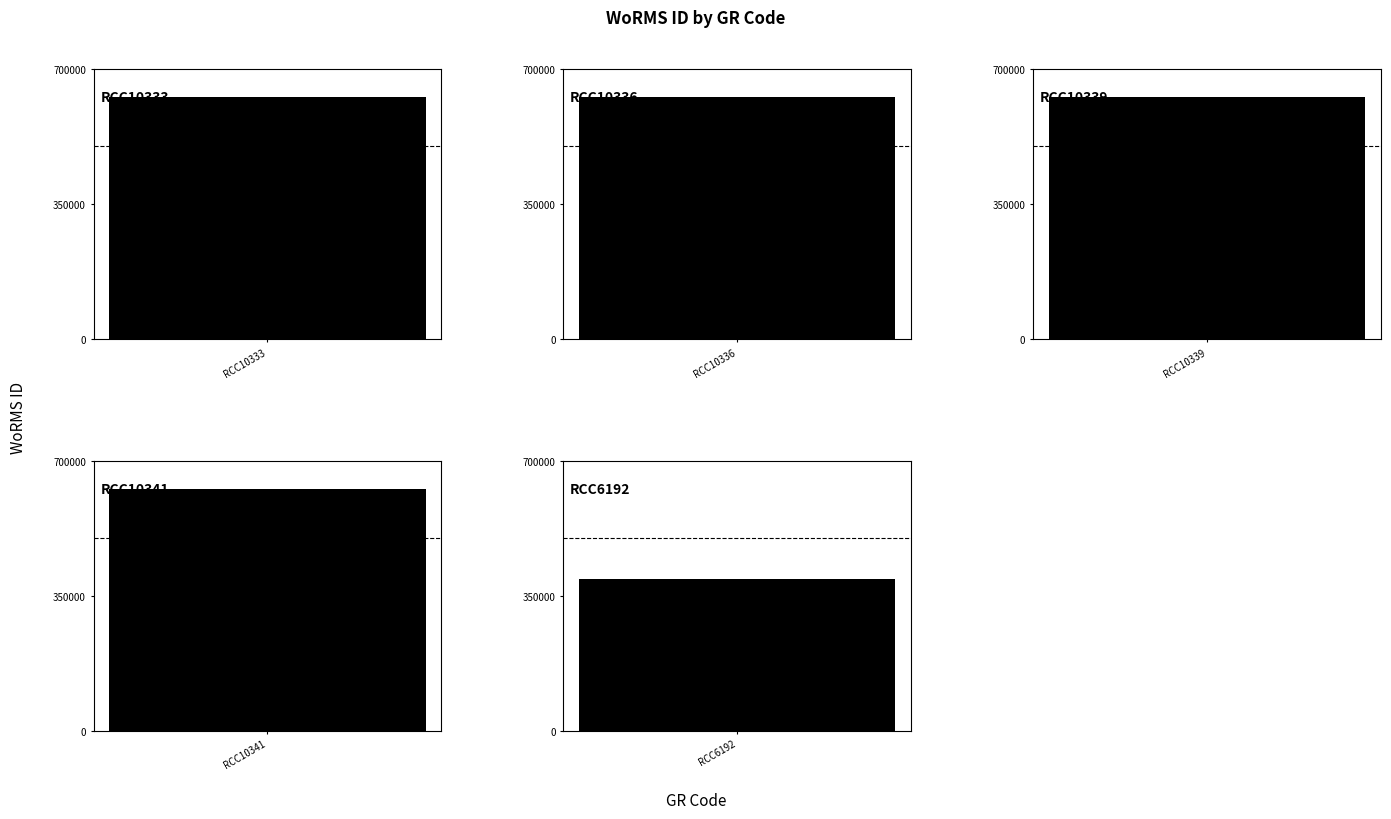

The chart shows a value of 626540 at RCC10341. True or false?

True